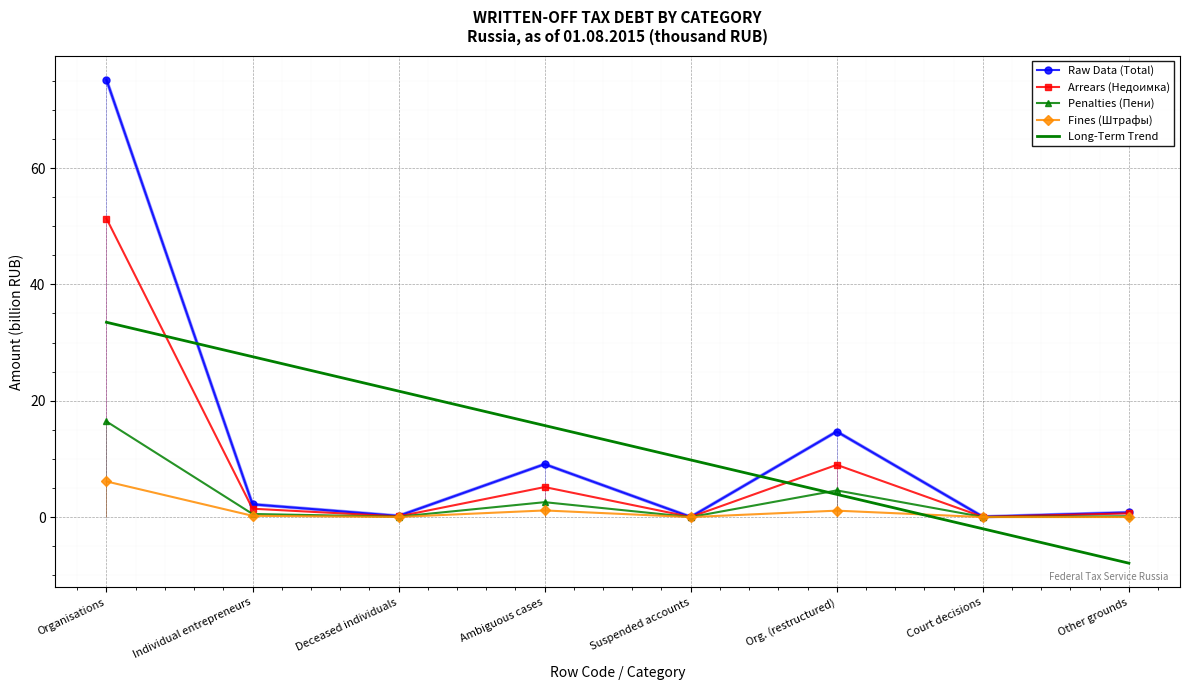

True or false: Arrears (Недоимка) and Penalties (Пени) cross at least once.

False